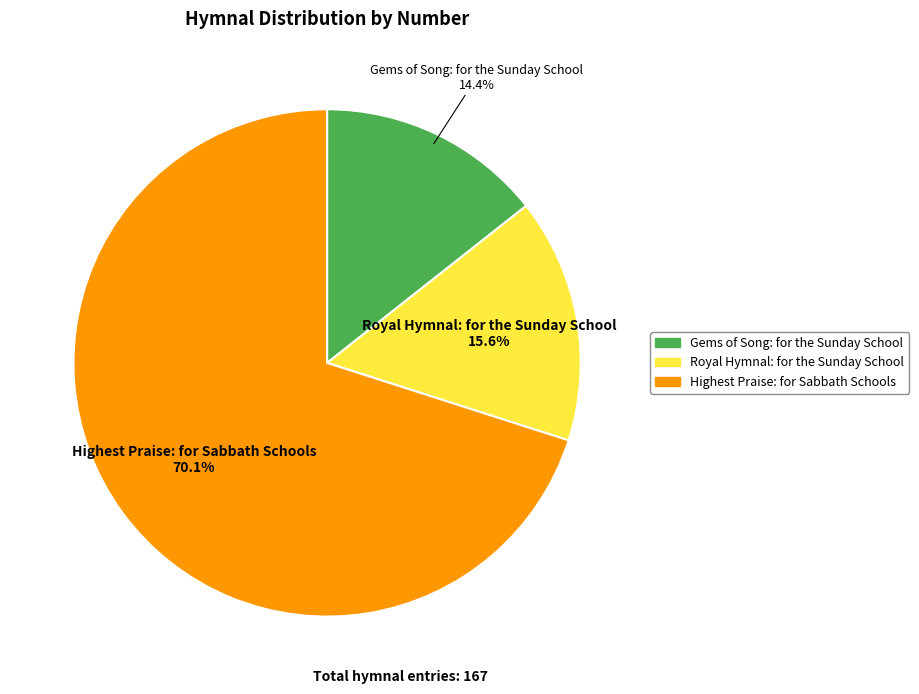

What is the largest slice in the pie chart?

Highest Praise: for Sabbath Schools